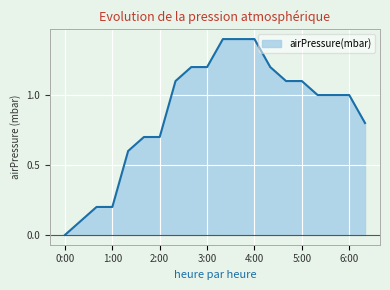

What is the maximum value shown in the chart?

1.4